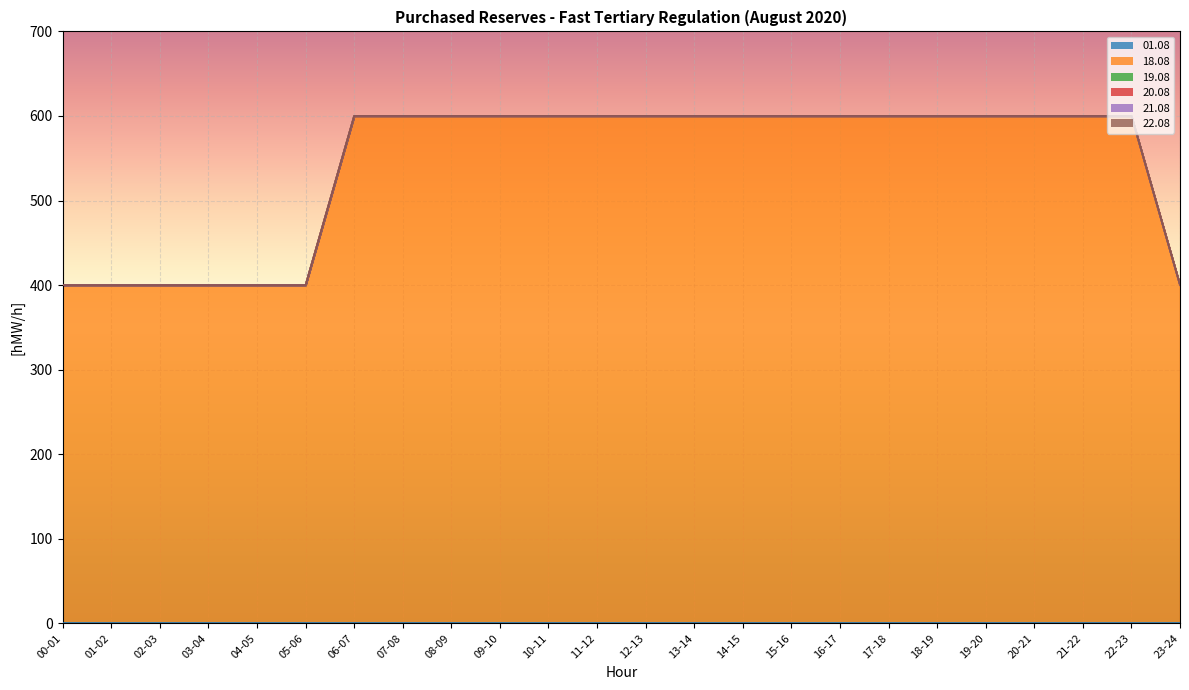

Reading right to left, list all the values displayed in this chart.

01.08: 0	0	0	0	0	0	0	0	0	0	0	0	0	0	0	0	0	0	0	0	0	0	0	0
18.08: 400	600	600	600	600	600	600	600	600	600	600	600	600	600	600	600	600	600	400	400	400	400	400	400
19.08: 0	0	0	0	0	0	0	0	0	0	0	0	0	0	0	0	0	0	0	0	0	0	0	0
20.08: 0	0	0	0	0	0	0	0	0	0	0	0	0	0	0	0	0	0	0	0	0	0	0	0
21.08: 0	0	0	0	0	0	0	0	0	0	0	0	0	0	0	0	0	0	0	0	0	0	0	0
22.08: 0	0	0	0	0	0	0	0	0	0	0	0	0	0	0	0	0	0	0	0	0	0	0	0